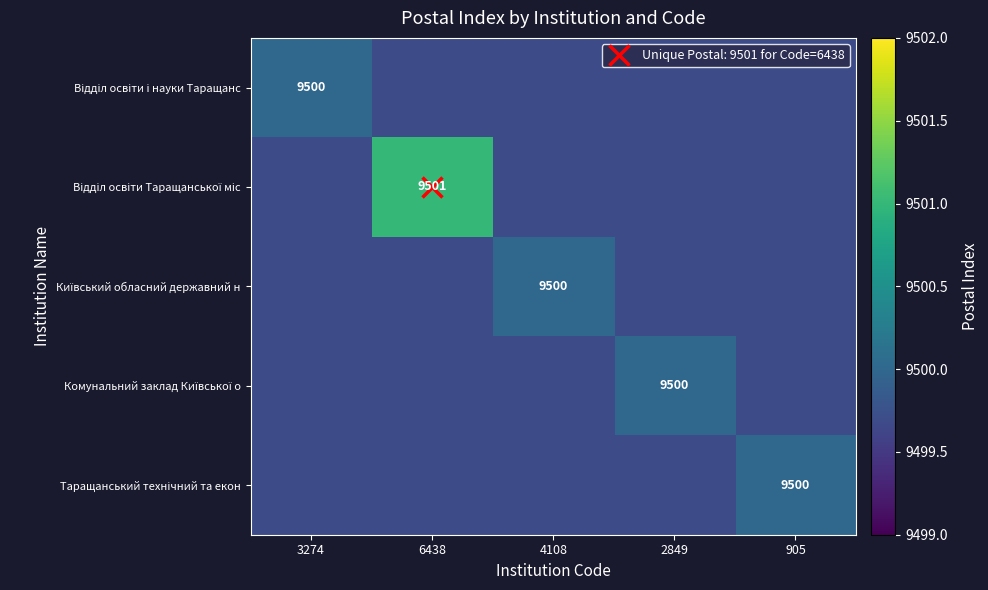

Which series changed the most between 3274 and 6438?

Відділ освіти Таращанської міс